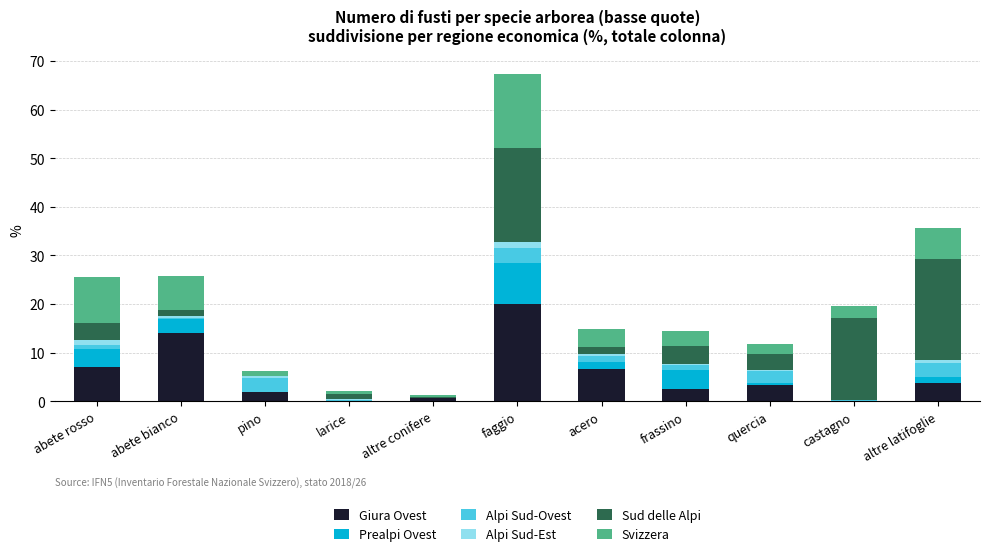

At which category is the sum across all series the highest?

faggio